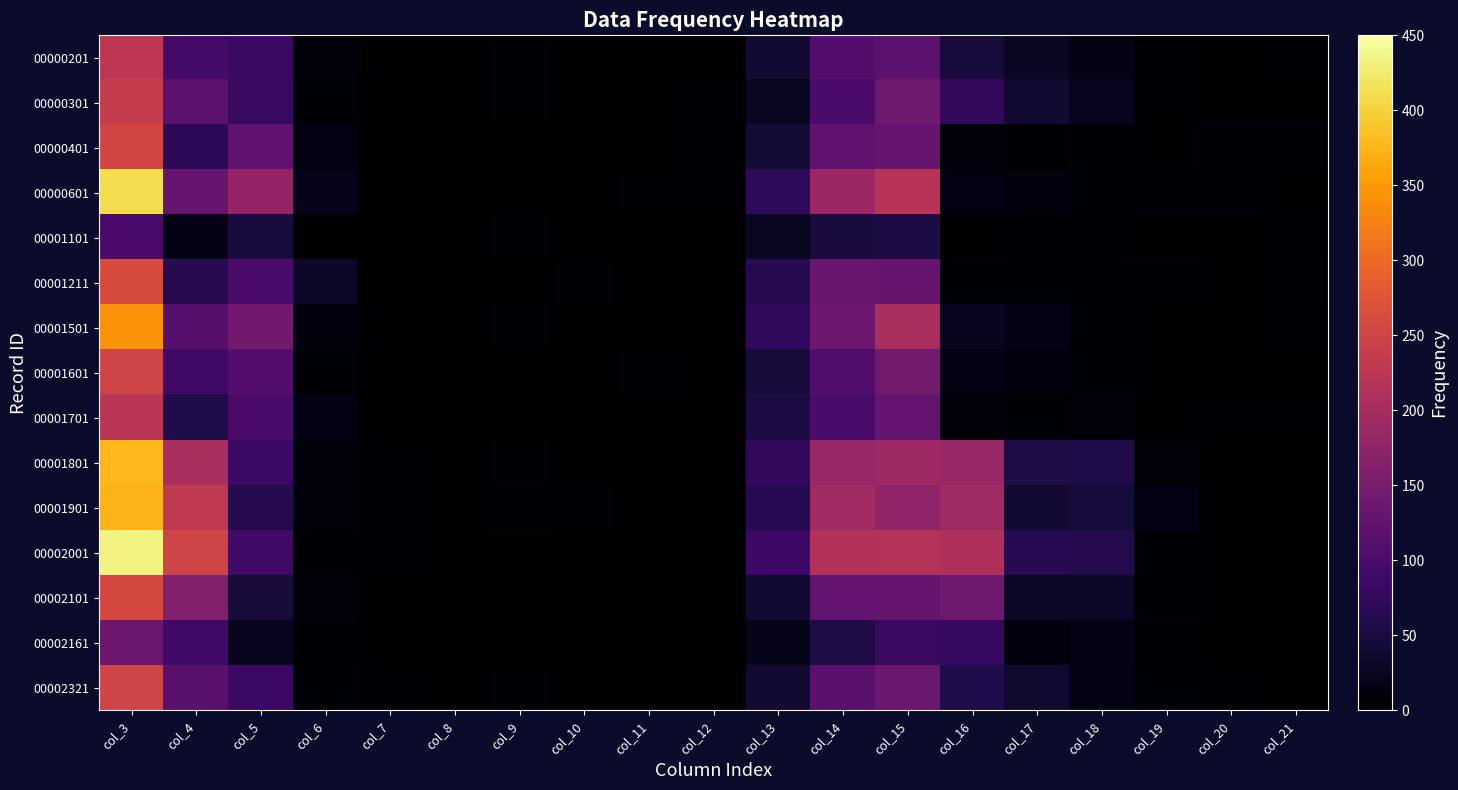

Which series has the largest total across all categories?

00002001